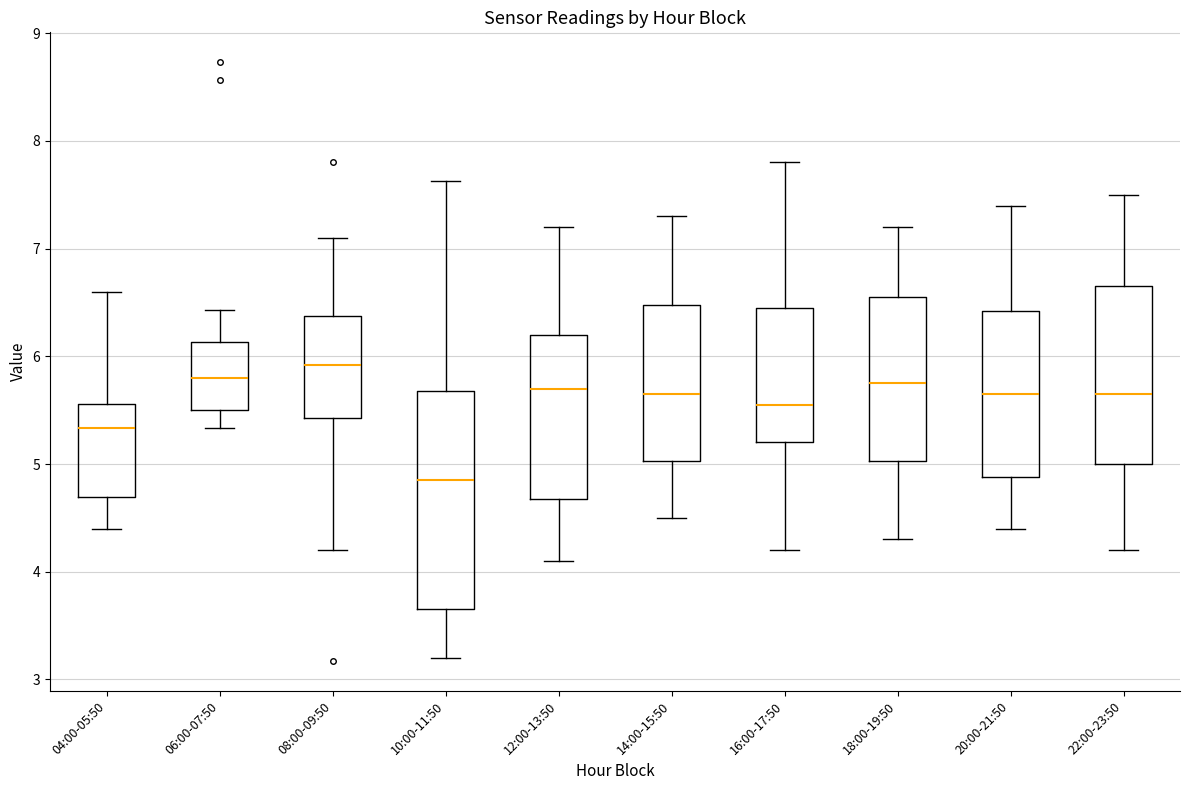

Reading left to right, transcribe this box plot: for each box, give where its median line is, the range the box spans, and where its two whiskers end, as read against the y-axis. The values are not printed on the chart, so give them approximately, as read against the axis.

04:00-05:50: median 5.3, box 4.7 to 5.6, whiskers 4.4 to 6.6
06:00-07:50: median 5.8, box 5.5 to 6.1, whiskers 5.3 to 6.4
08:00-09:50: median 5.9, box 5.4 to 6.4, whiskers 4.2 to 7.1
10:00-11:50: median 4.9, box 3.7 to 5.7, whiskers 3.2 to 7.6
12:00-13:50: median 5.7, box 4.7 to 6.2, whiskers 4.1 to 7.2
14:00-15:50: median 5.7, box 5.0 to 6.5, whiskers 4.5 to 7.3
16:00-17:50: median 5.6, box 5.2 to 6.5, whiskers 4.2 to 7.8
18:00-19:50: median 5.8, box 5.0 to 6.6, whiskers 4.3 to 7.2
20:00-21:50: median 5.7, box 4.9 to 6.4, whiskers 4.4 to 7.4
22:00-23:50: median 5.7, box 5.0 to 6.7, whiskers 4.2 to 7.5